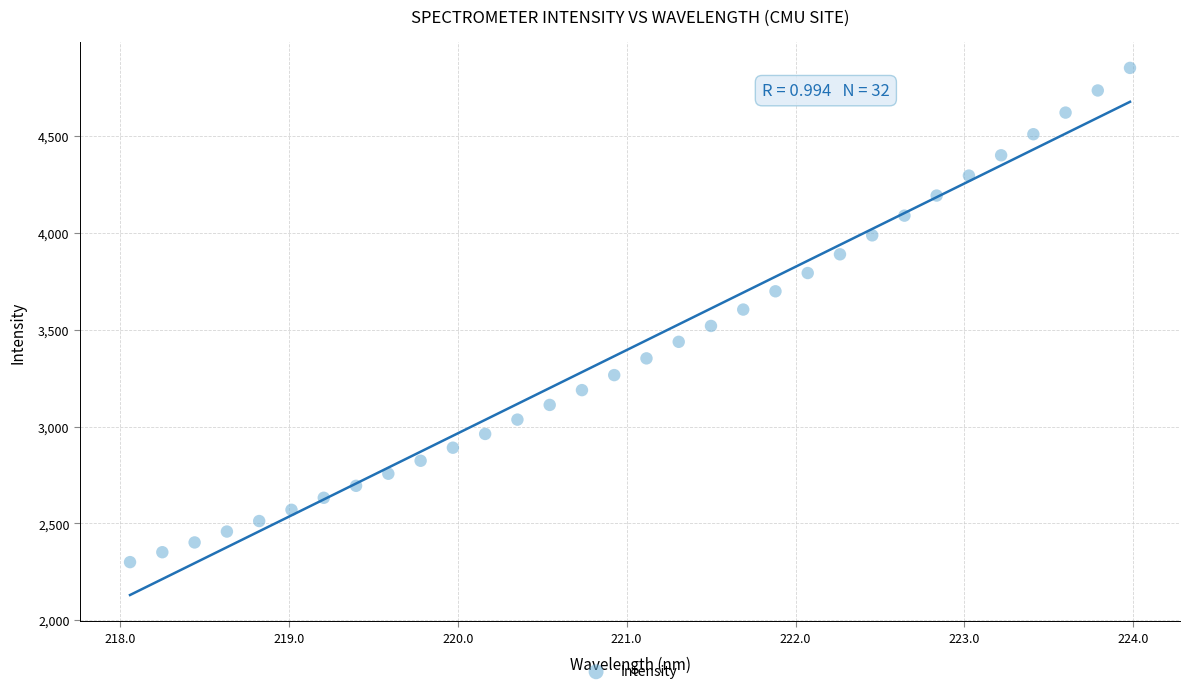

What is the range of Y values (max minus min)?

2552.8